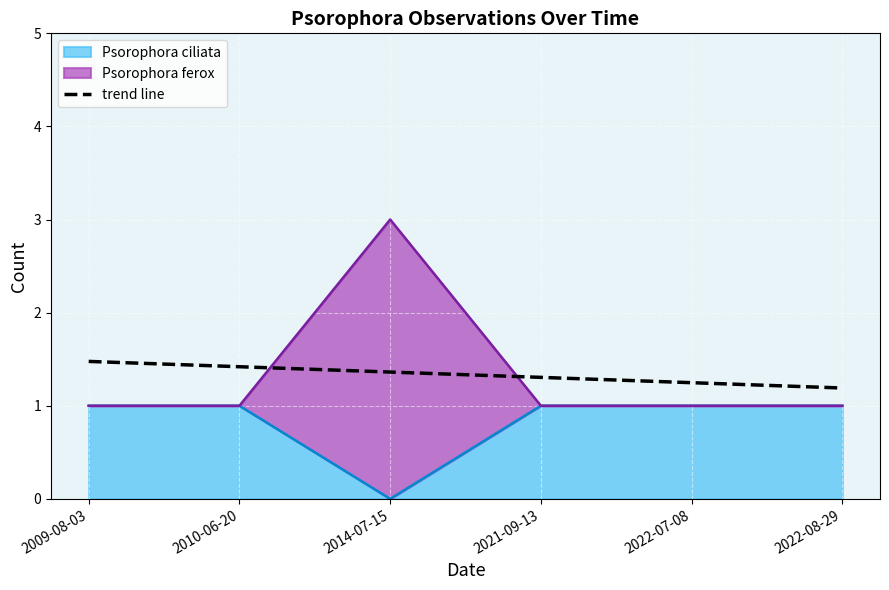

The chart shows a value of 1.4 at 2014-07-15. True or false?

True